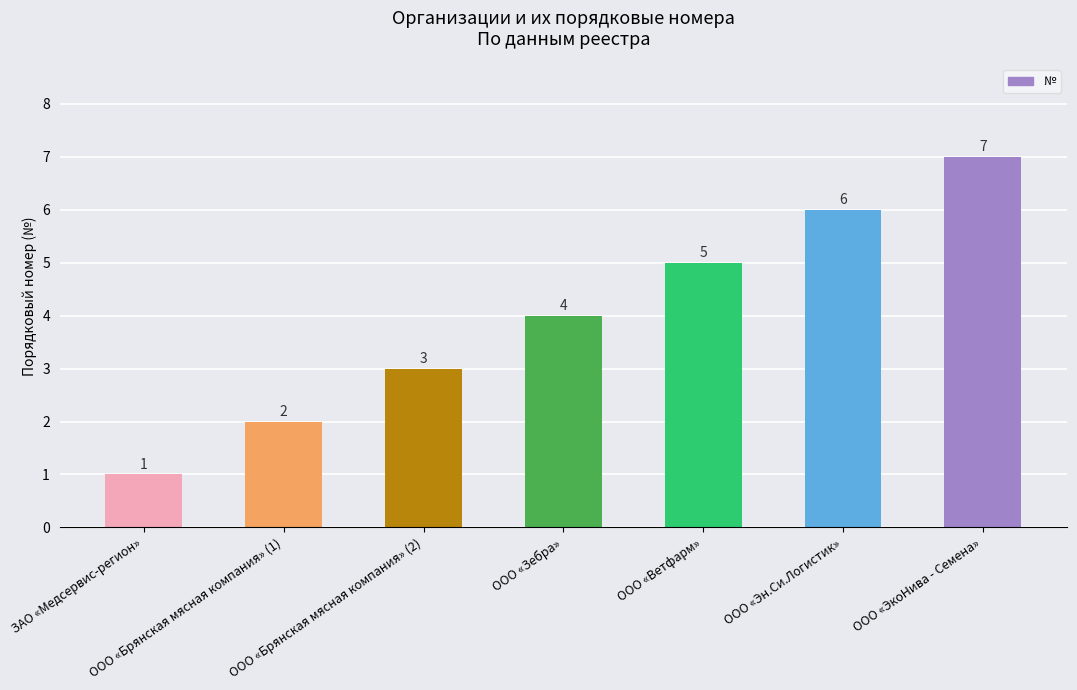

Rank the categories by value from highest to lowest.

ООО «ЭкоНива - Семена», ООО «Эн.Си.Логистик», ООО «Ветфарм», ООО «Зебра», ООО «Брянская мясная компания» (2), ООО «Брянская мясная компания» (1), ЗАО «Медсервис-регион»